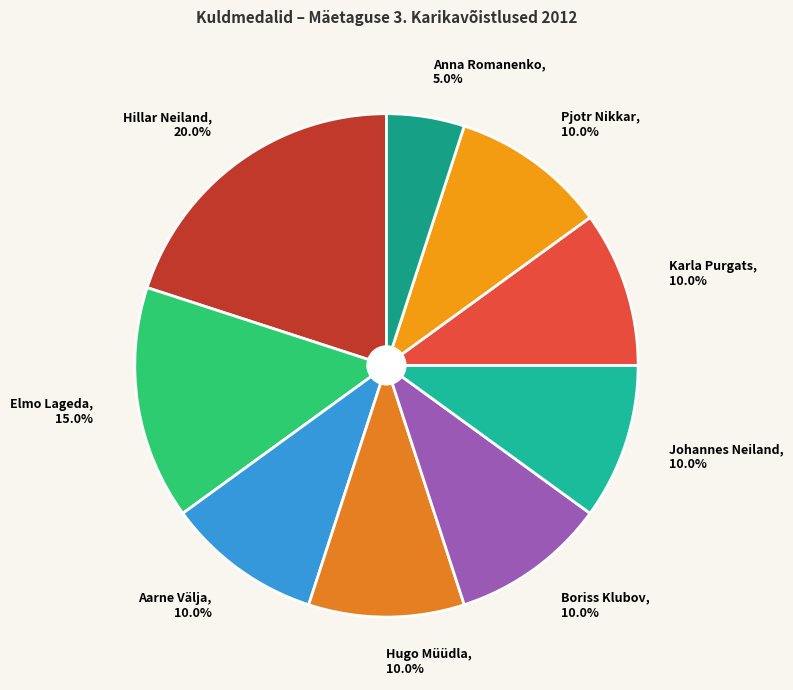

Between Johannes Neiland, 10.0% and Elmo Lageda, 15.0%, which is larger?

Elmo Lageda, 15.0%